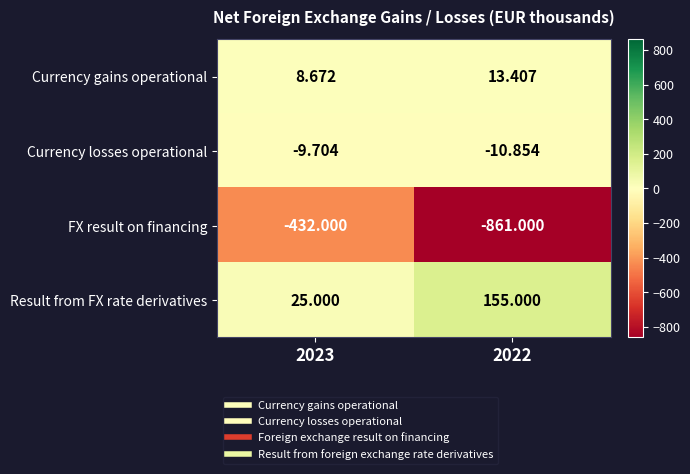

Rank the series by their maximum value, from highest to lowest.

Result from FX rate derivatives, Currency gains operational, Currency losses operational, FX result on financing